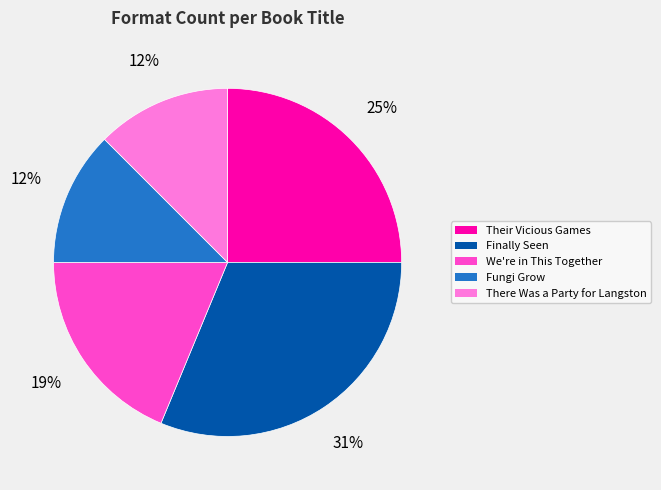

Which slice is the largest?

Finally Seen